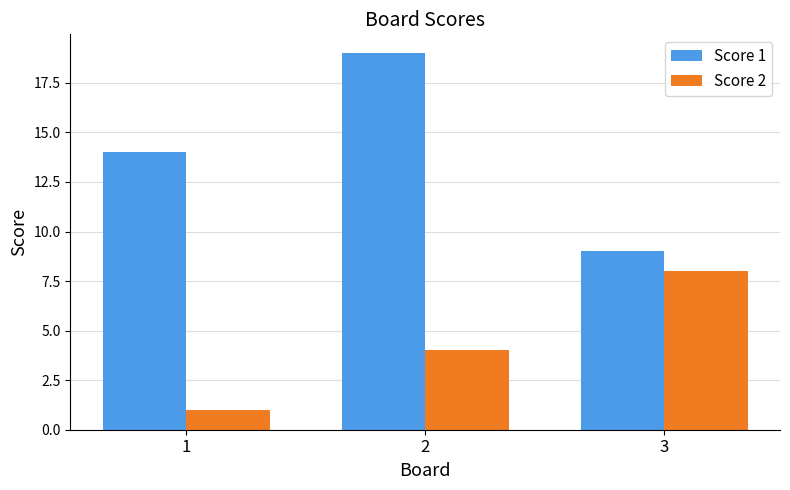

What is the difference between the highest and lowest values at 1?

13